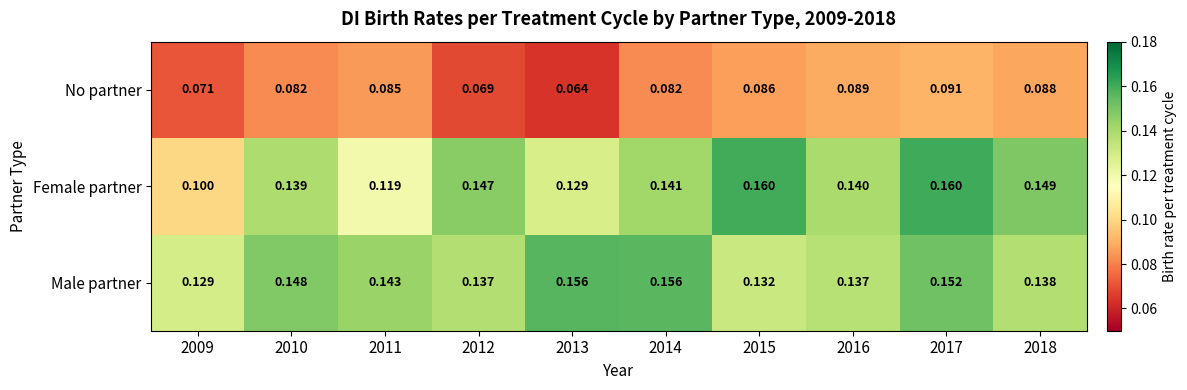

List the series in order of their peak value, lowest first.

No partner, Male partner, Female partner